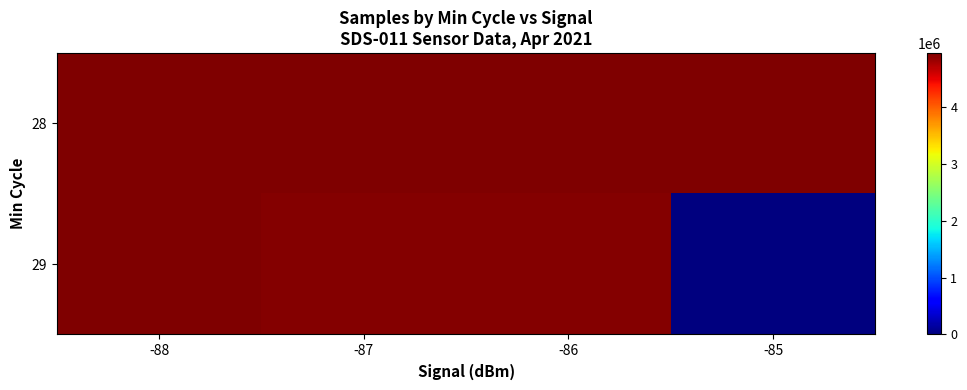

At how many categories does at least one series exceed 3752452?

4